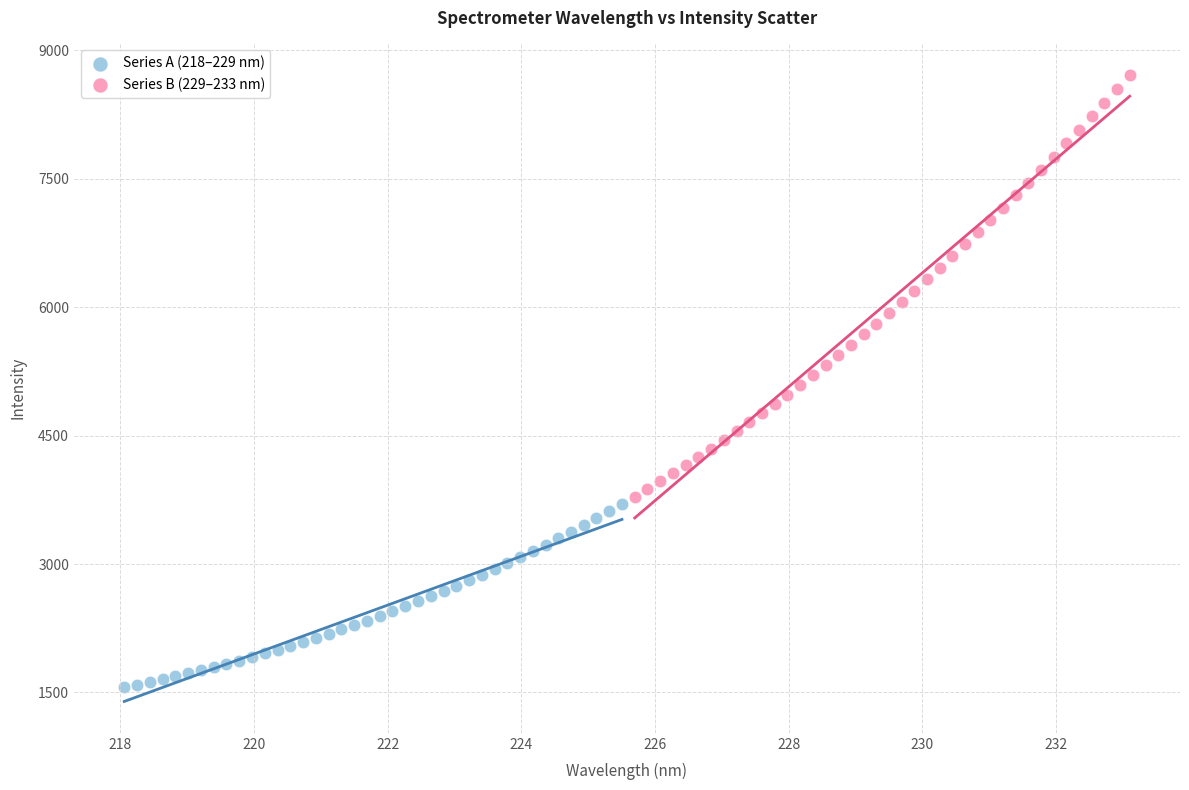

Which series contains the lowest Y value?

Series A (218–229 nm)